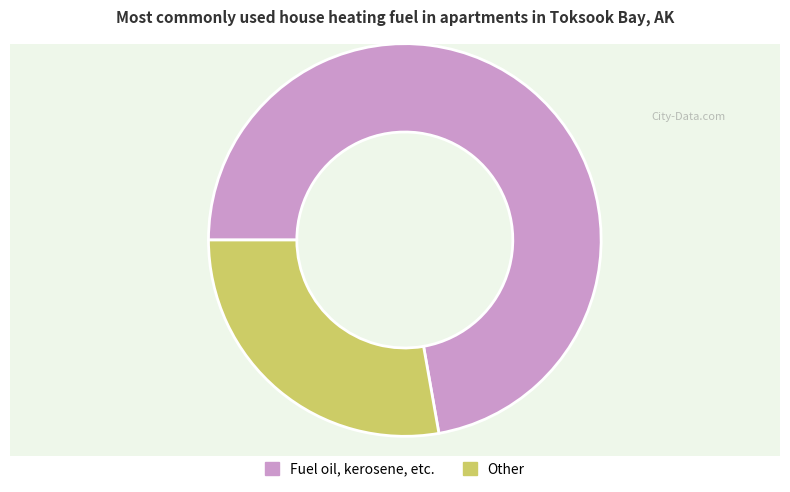

True or false: 2 accounts for 27% of the total.

False